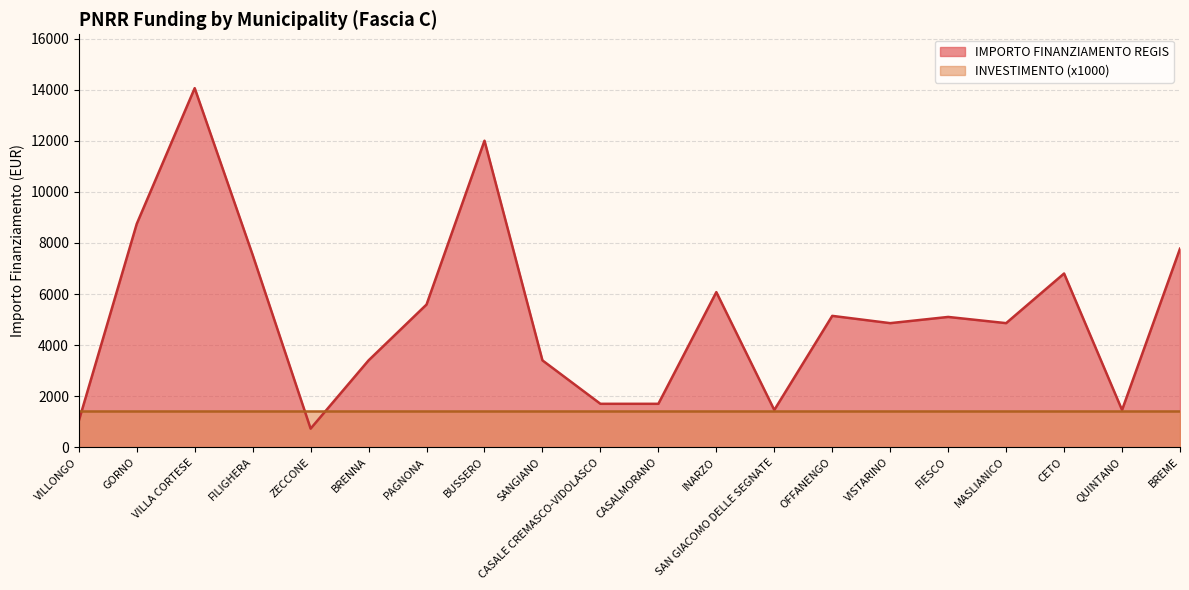

What is the sum of all values?

103441